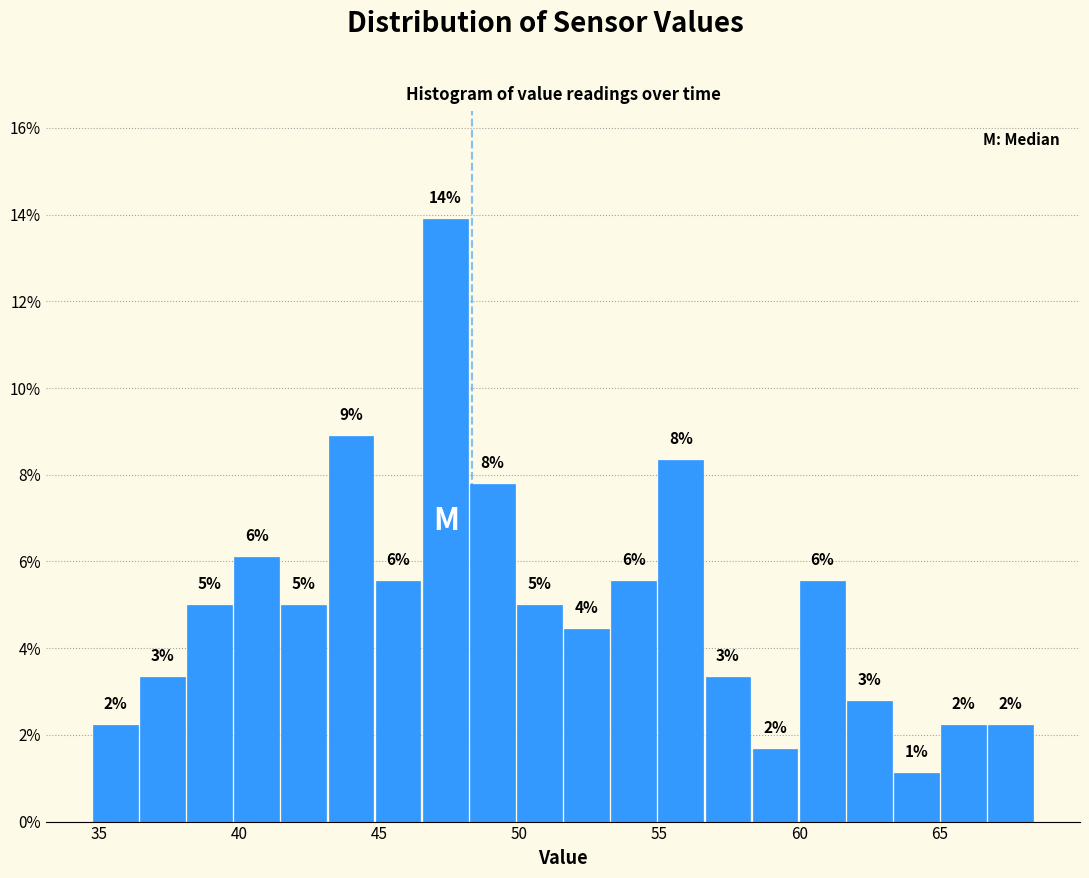

Read against the x-axis, roughly where is the centre of the tallest bar?

47.5